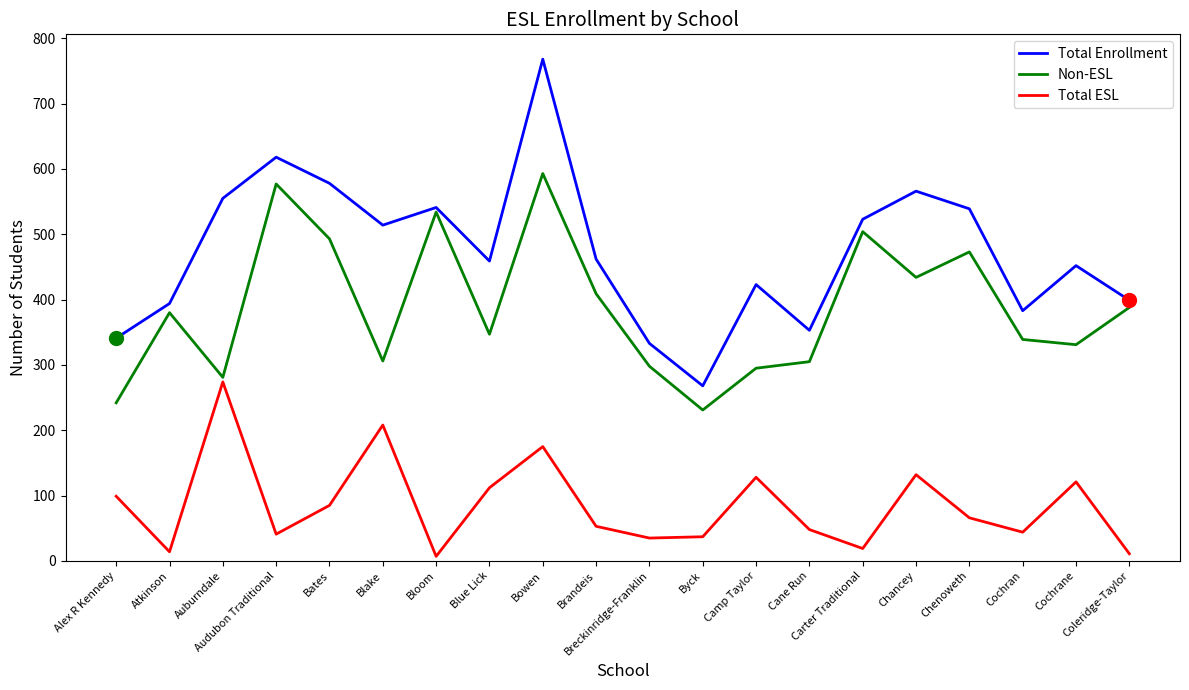

What are all the series names shown in the legend?

Total Enrollment, Non-ESL, Total ESL